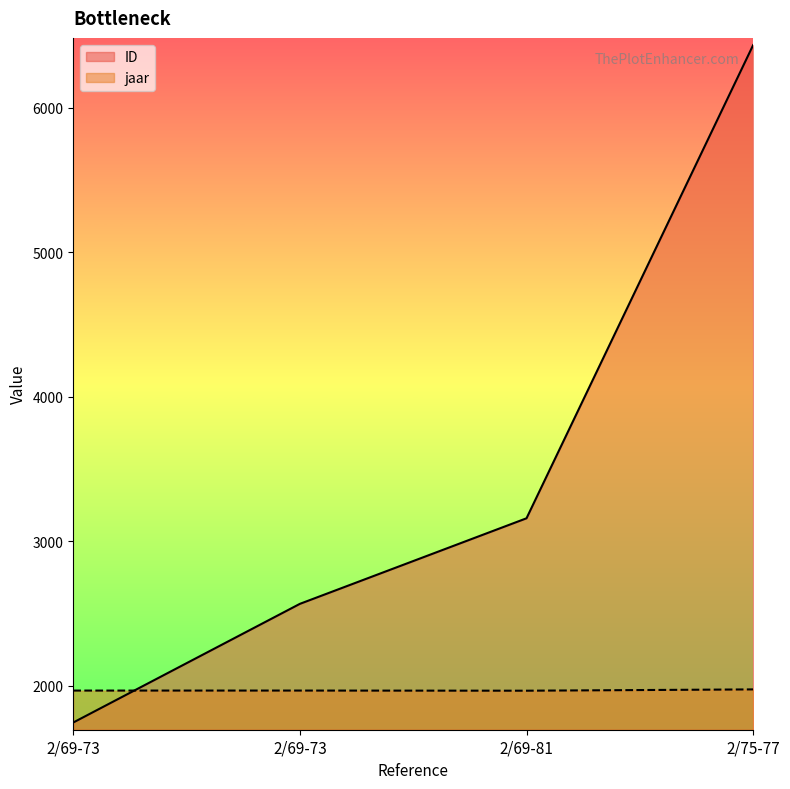

What is the difference between the highest and lowest values at 2/69-81?

1193